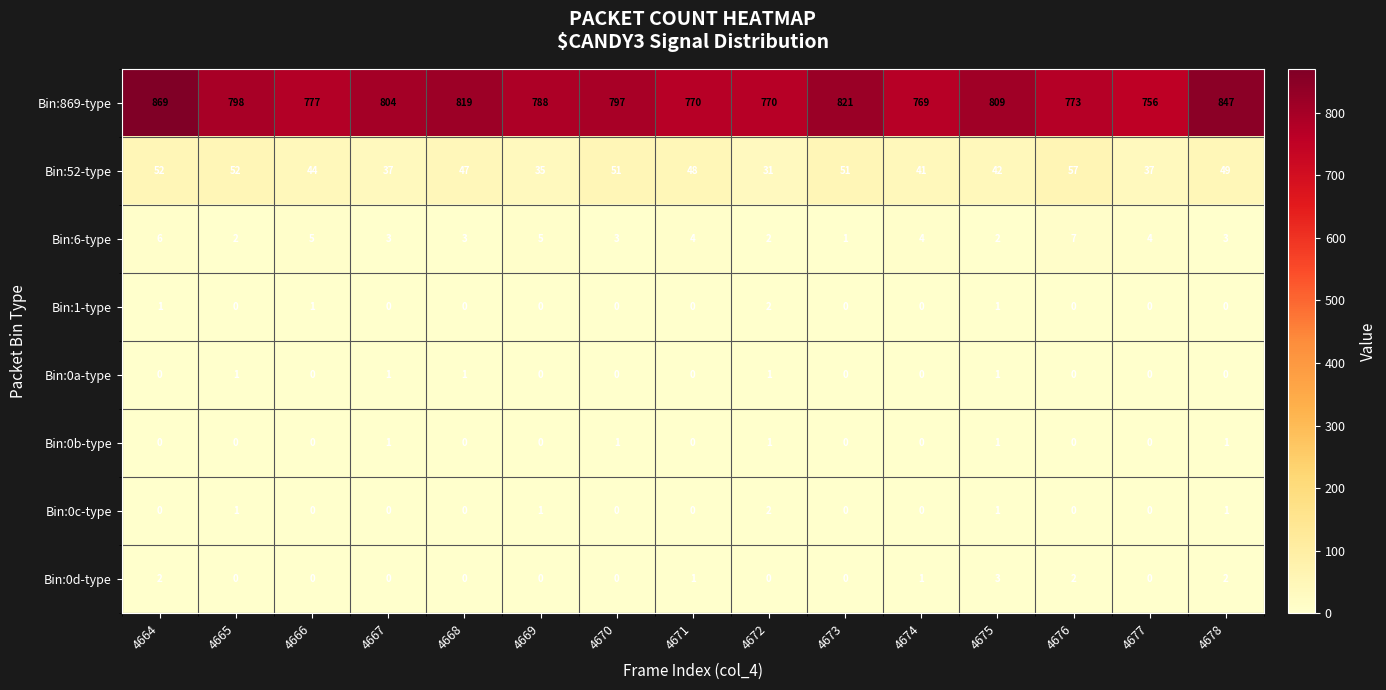

At which label is Bin:869-type closest to 812?

4675